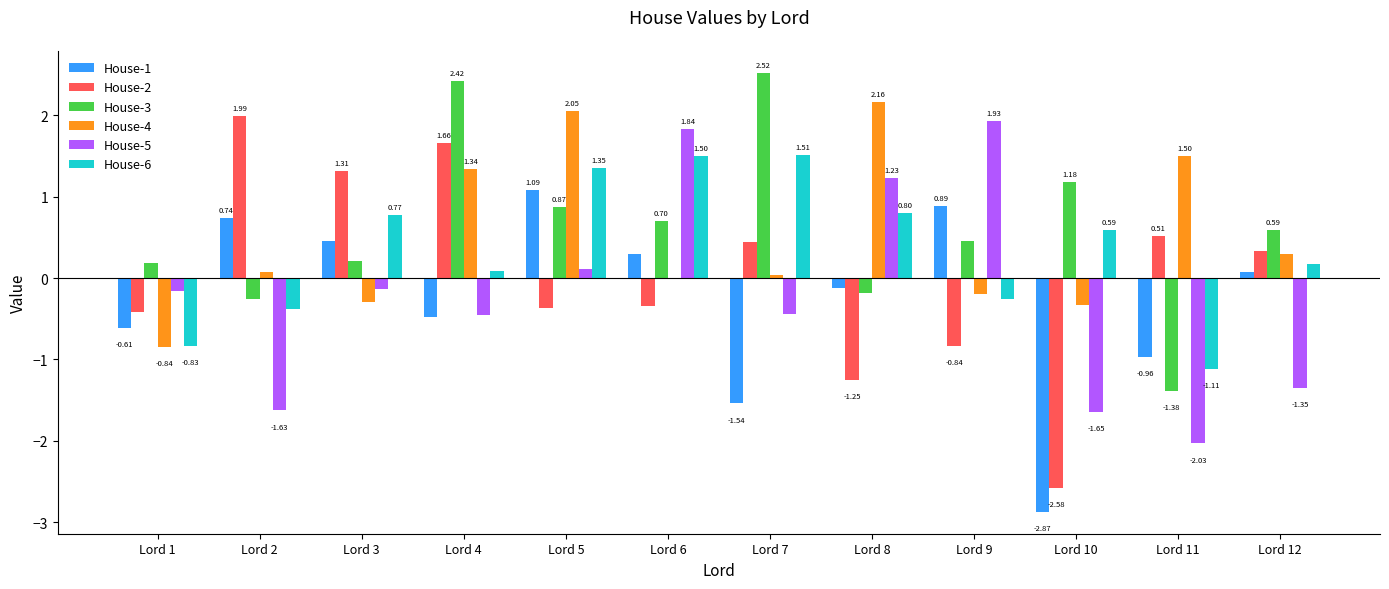

Count the number of categories in the chart.

12